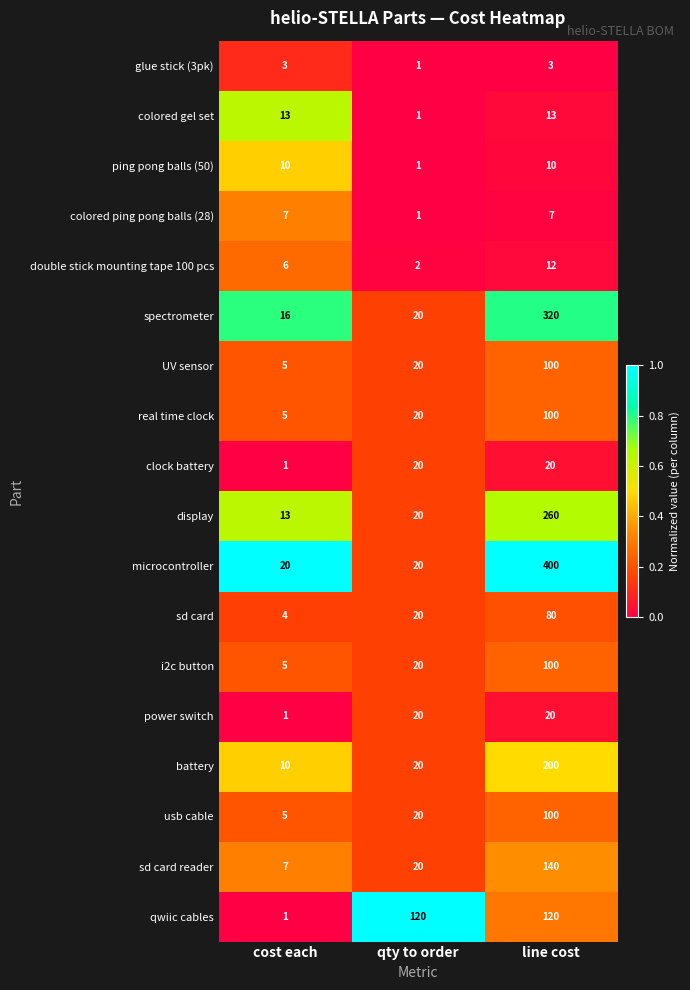

Between qty to order and line cost, which series saw the biggest shift?

microcontroller